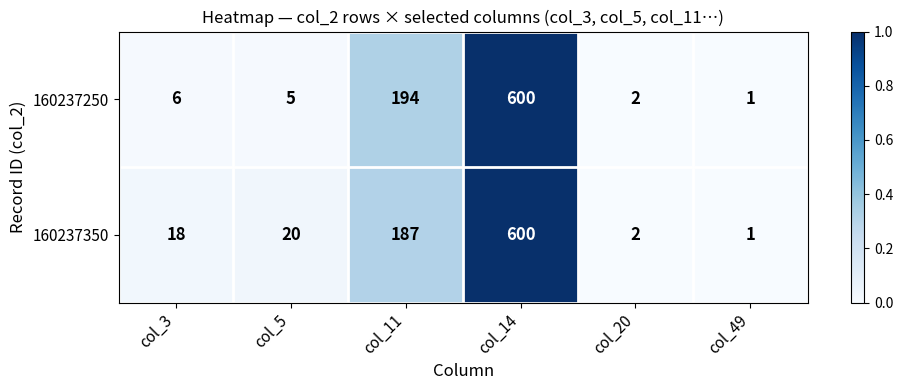

What is the greatest value displayed?

600